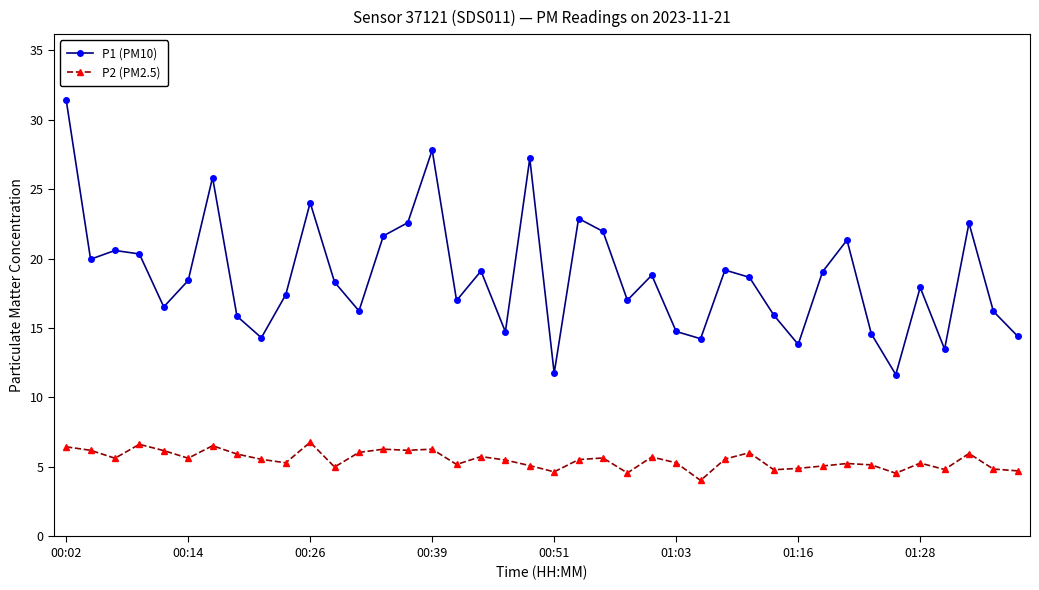

Which series has the largest total across all categories?

P1 (PM10)